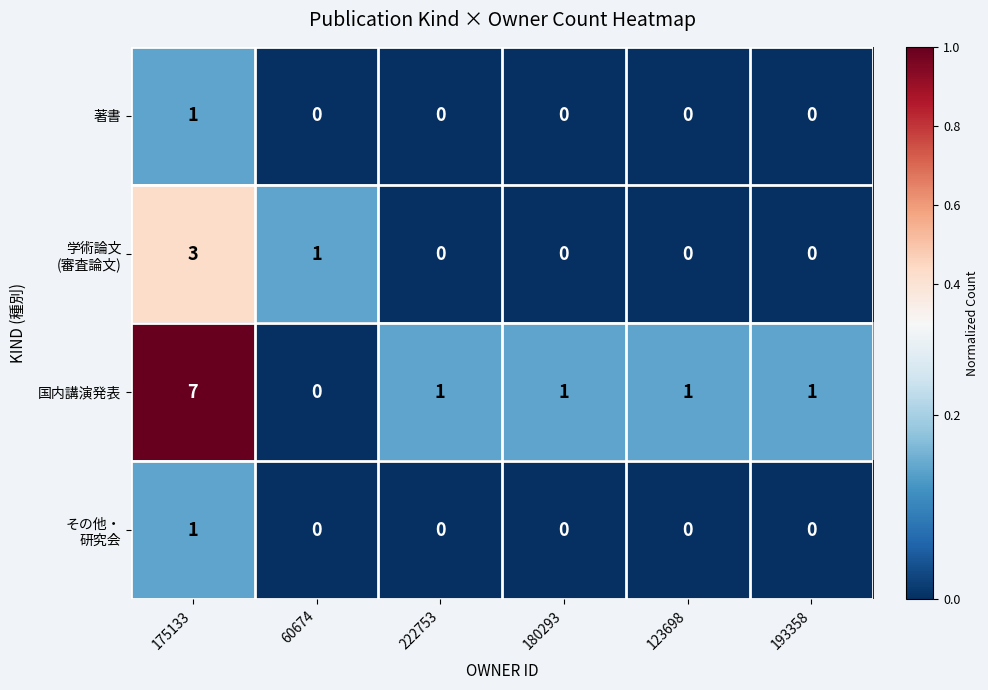

Which series has the largest range (max minus min)?

国内講演発表